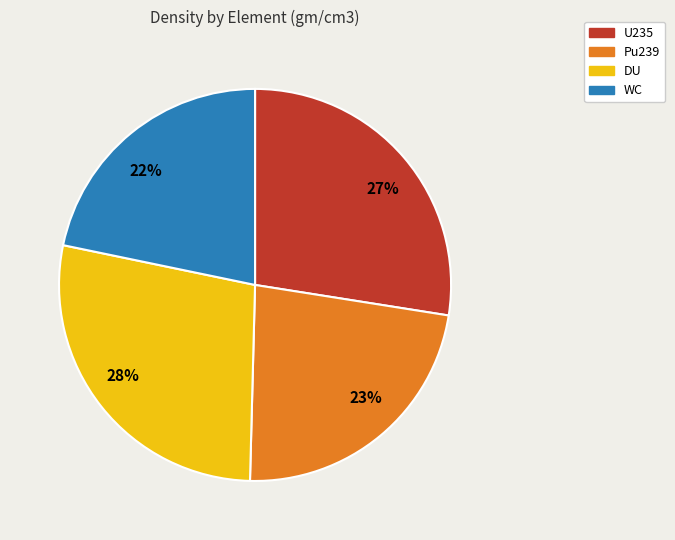

Does any single category account for the majority?

No